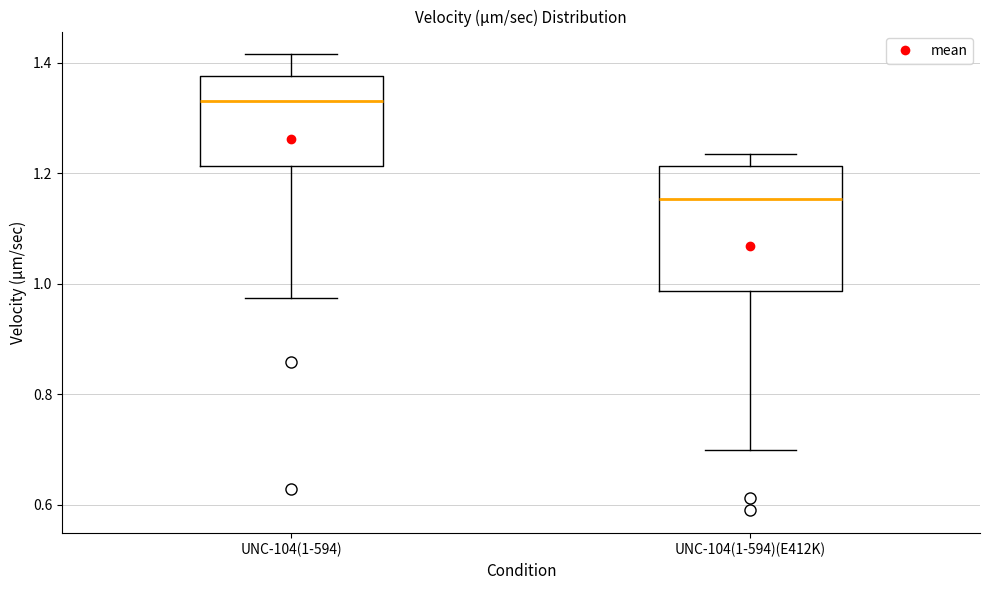

Which box has the lowest median line?

UNC-104(1-594)(E412K)